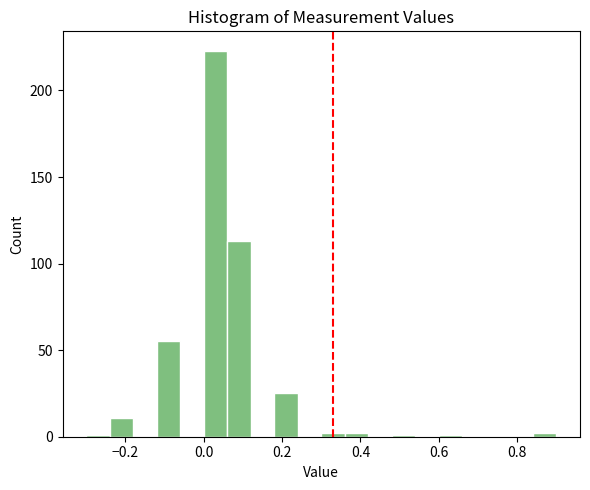

Around what value on the x-axis is the tallest bar? Give the approximate position of its centre, as read against the axis.

0.04